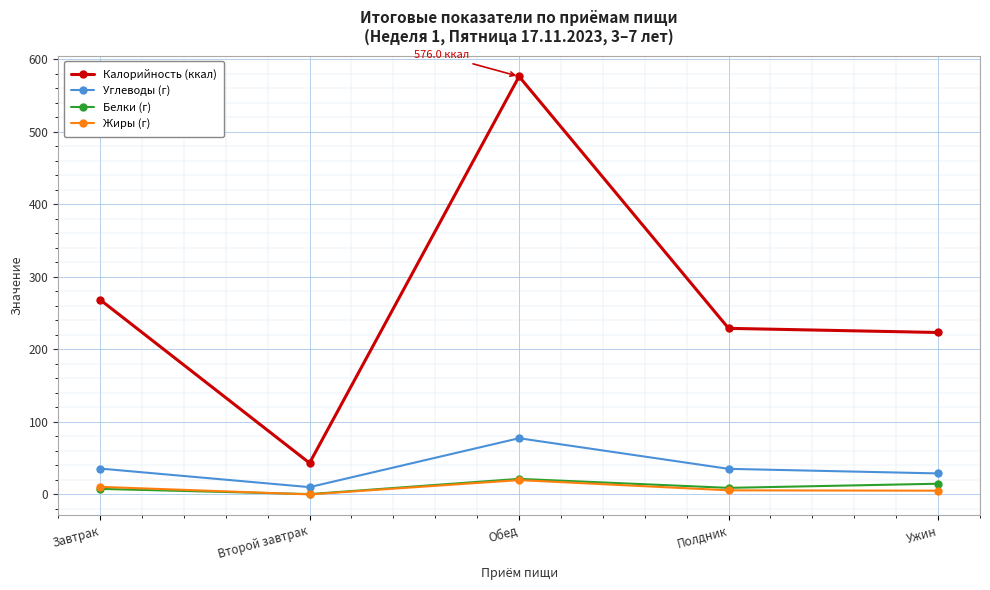

What is the approximate value of Углеводы (г) at Обед?

77.5